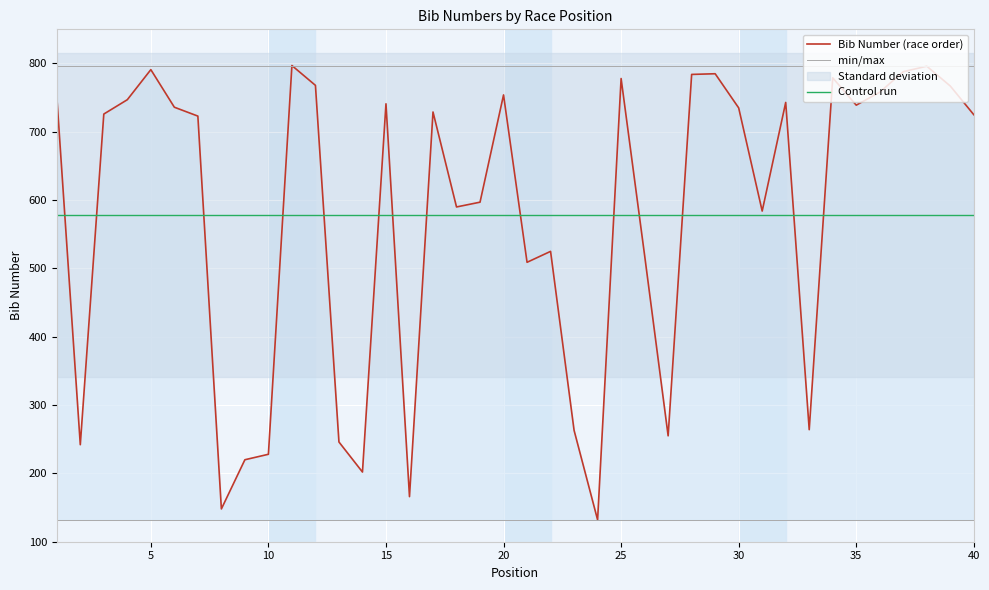

True or false: there are more than 0 points higher than both neighbors.

True